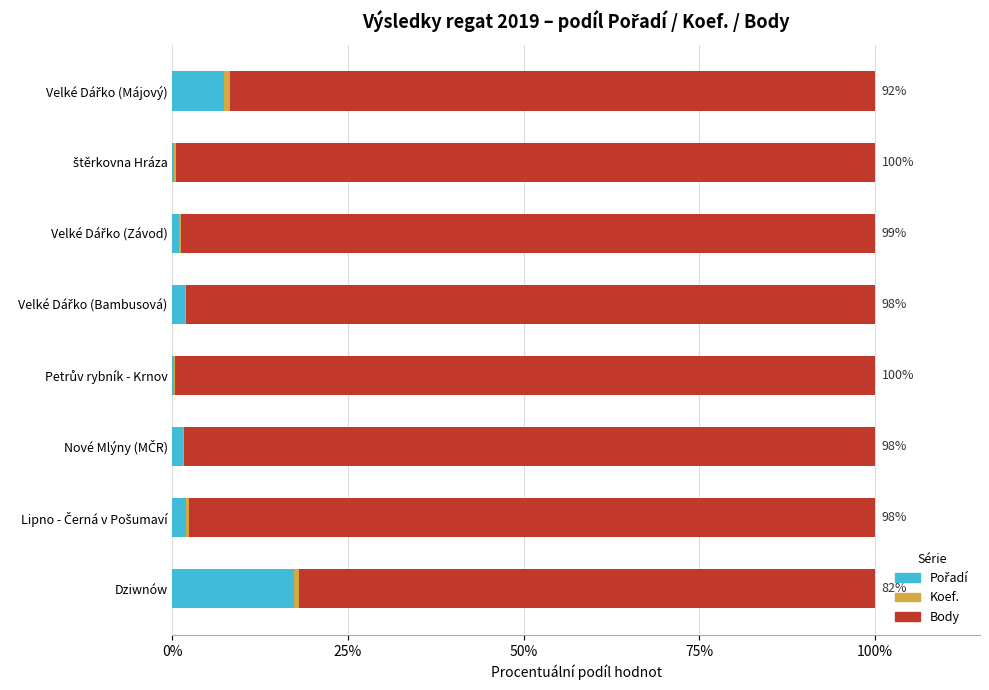

How many categories are shown in the chart?

8